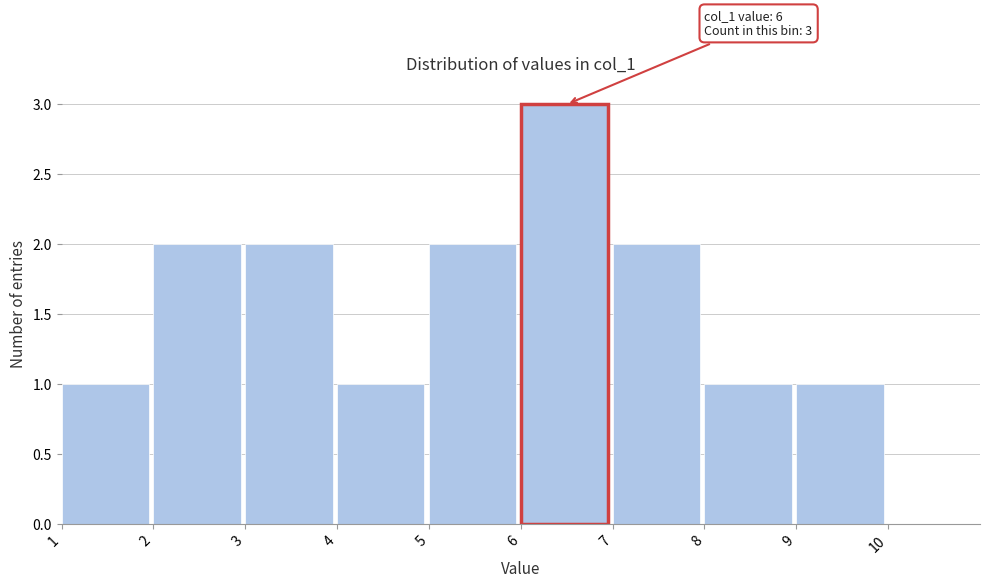

Over which range of the x-axis is the bar tallest?

6 to 7